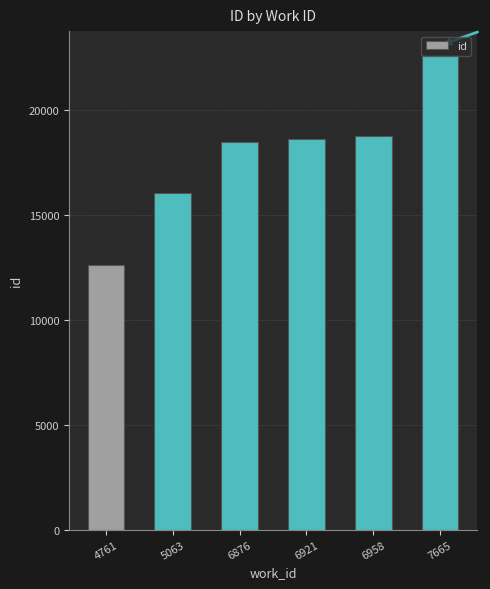

Reading left to right, transcribe all the data shown in this chart.

4761=12594	5063=16047	6876=18501	6921=18603	6958=18762	7665=22636